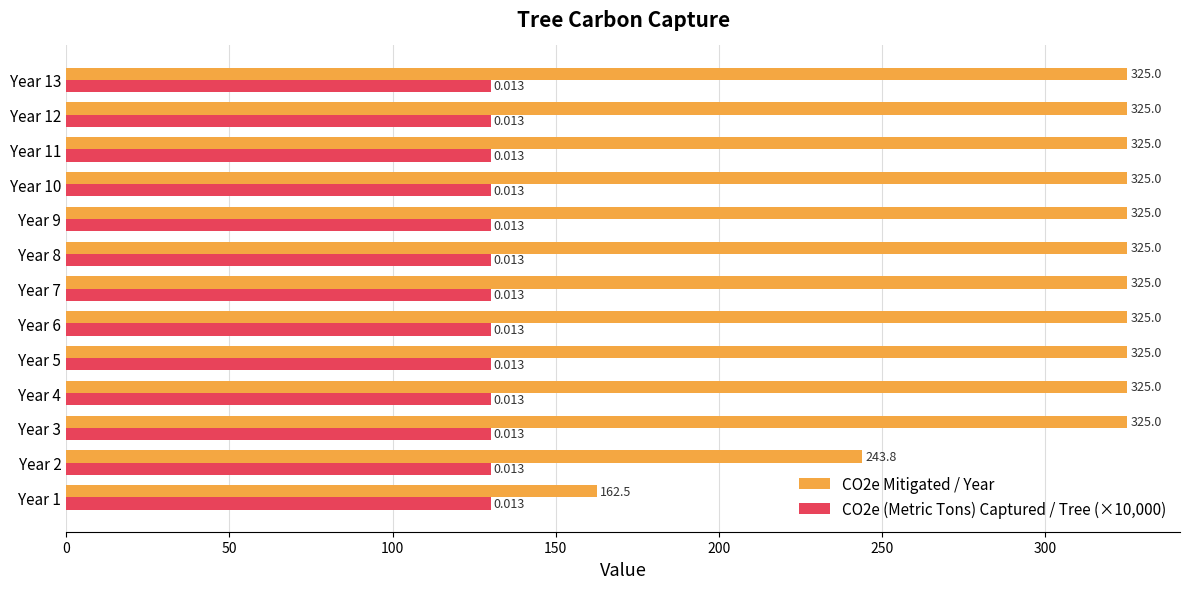

What is the smallest value displayed?

130.0